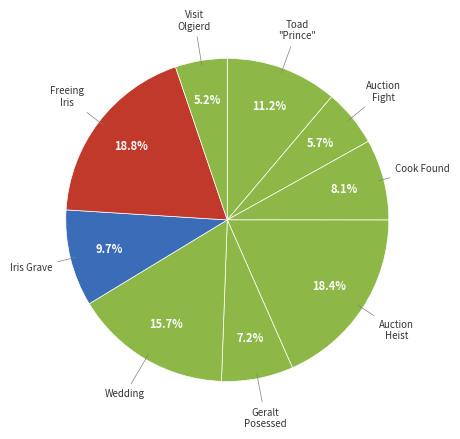

Count the number of slices in the pie.

9